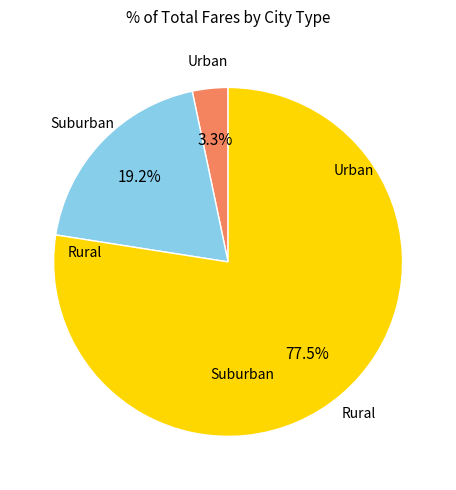

Is there any slice that represents more than half of the pie?

Yes